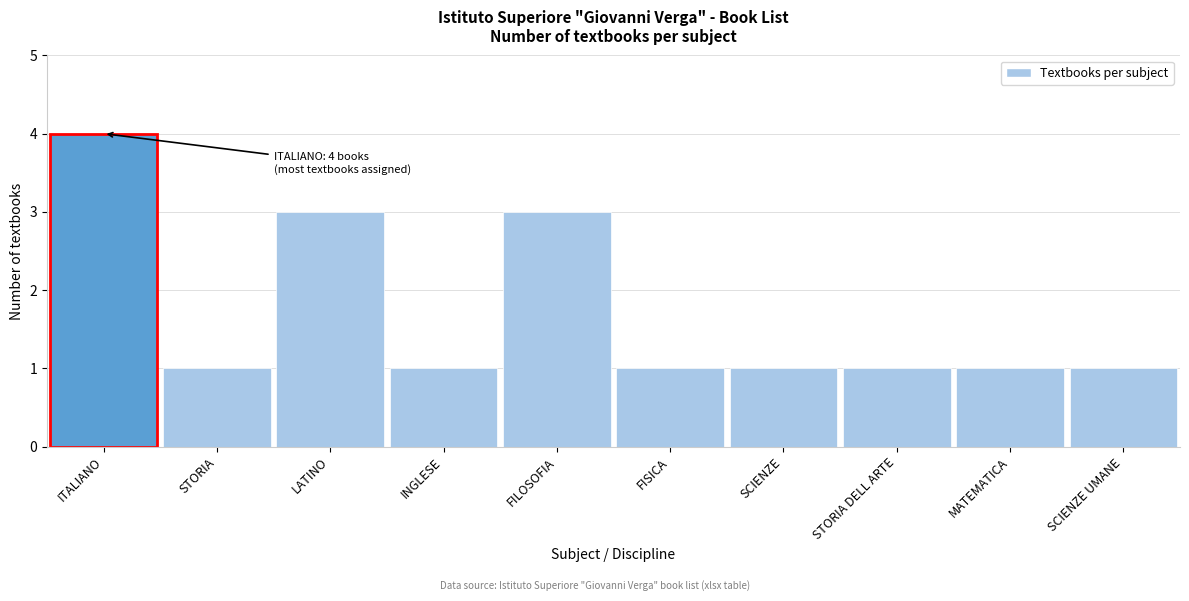

Reading left to right, what are all the values shown in this chart?

4	1	3	1	3	1	1	1	1	1